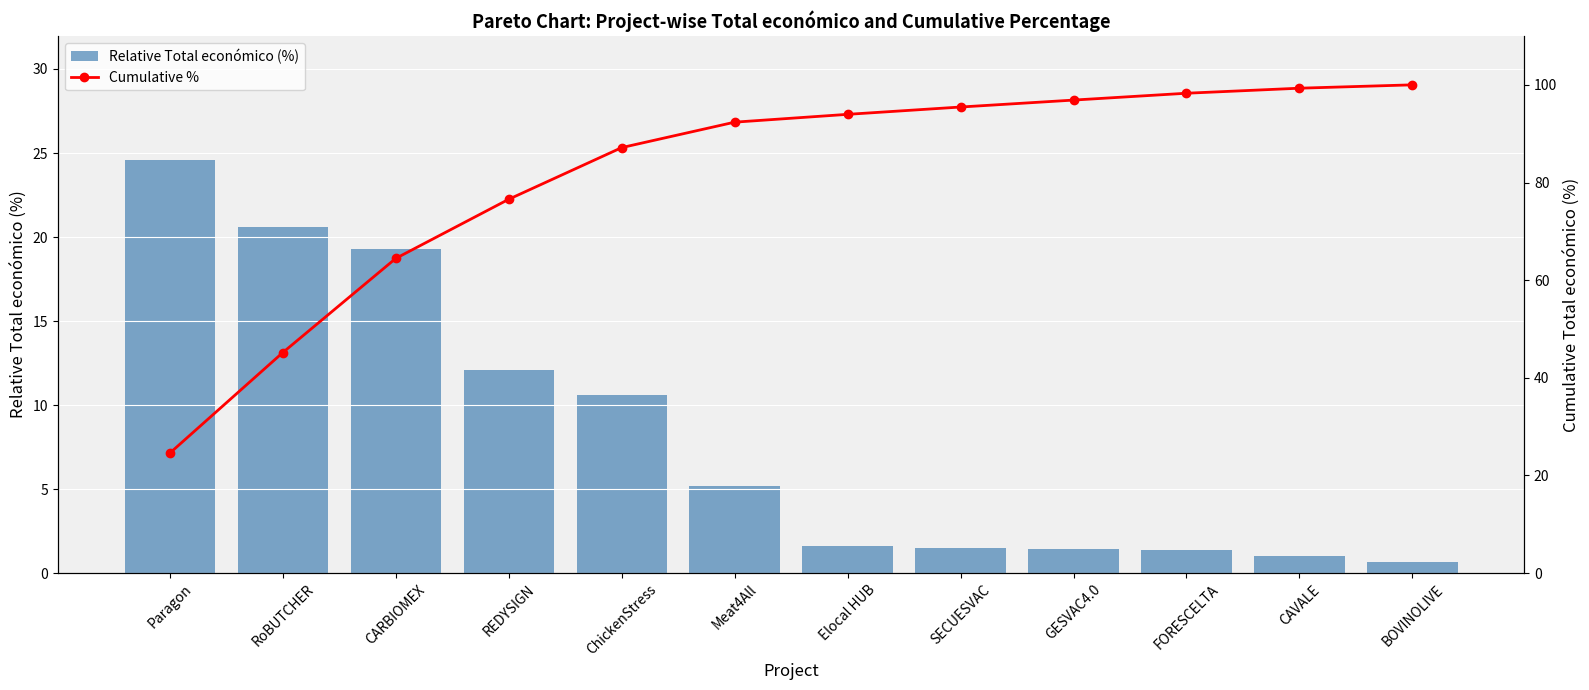

At which category is the sum across all series the highest?

BOVINOLIVE